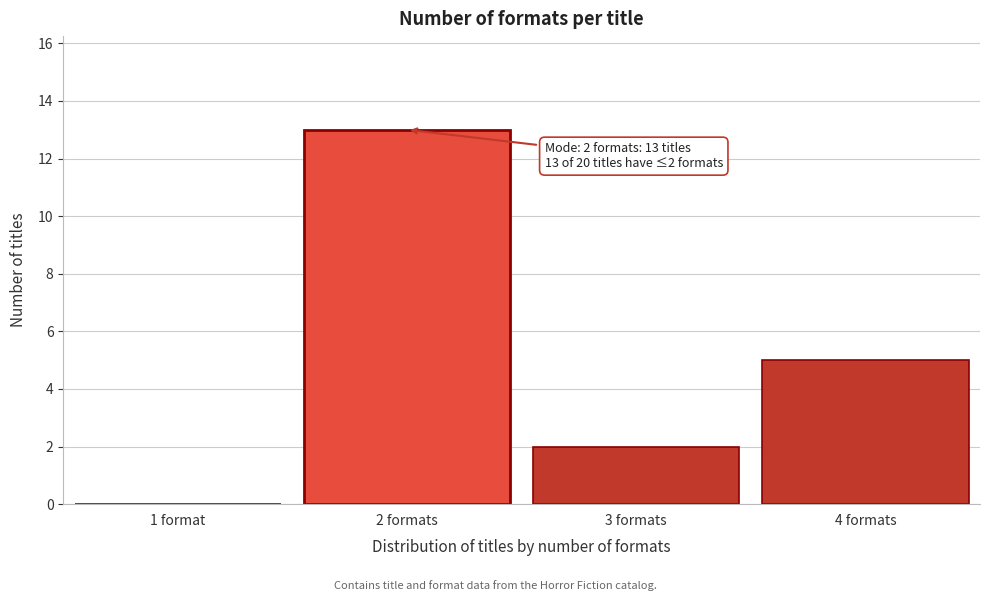

Reading left to right, list all the values displayed in this chart.

1 format=0	2 formats=13	3 formats=2	4 formats=5